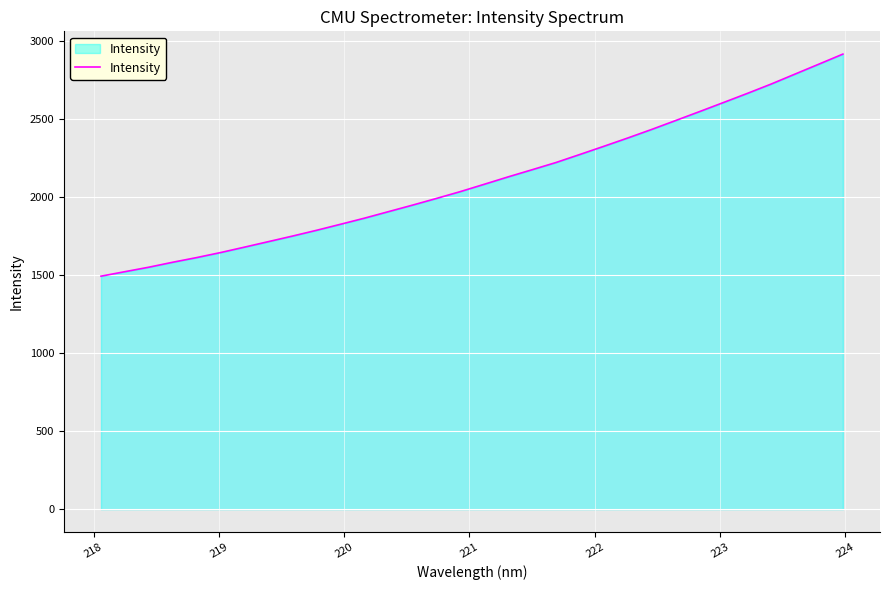

What is the greatest value displayed?

2915.6